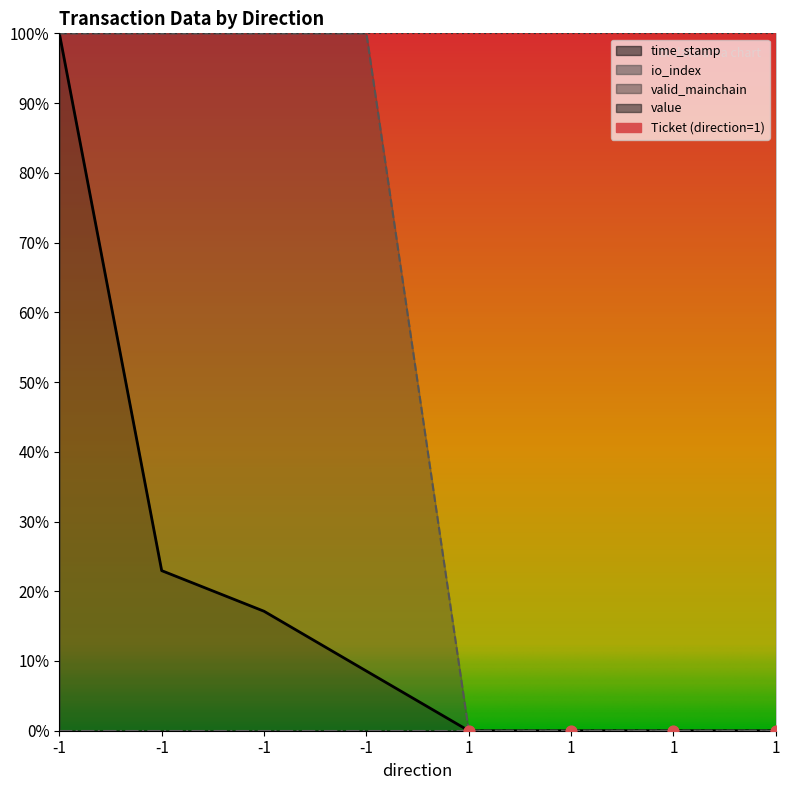

Which series reaches the maximum Y coordinate?

time_stamp